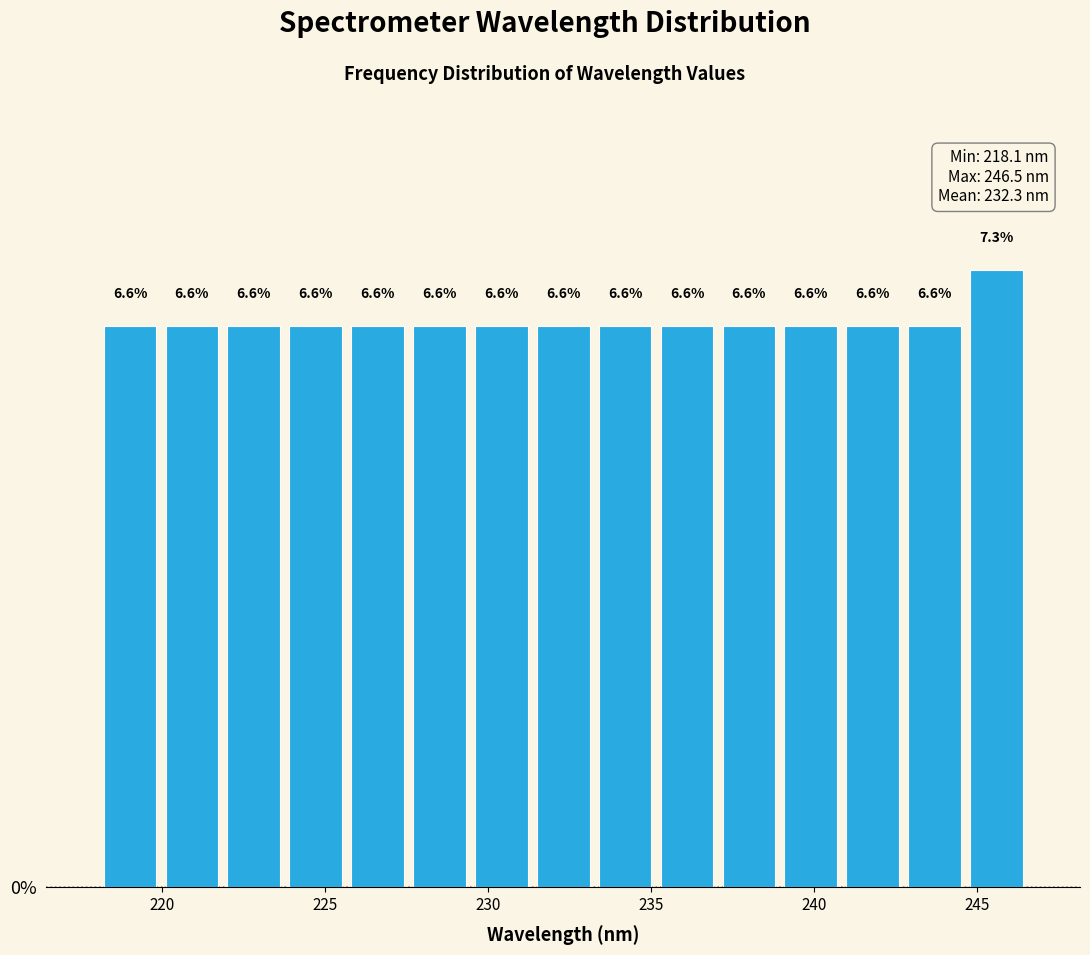

Around what value on the x-axis is the tallest bar? Give the approximate position of its centre, as read against the axis.

245.5